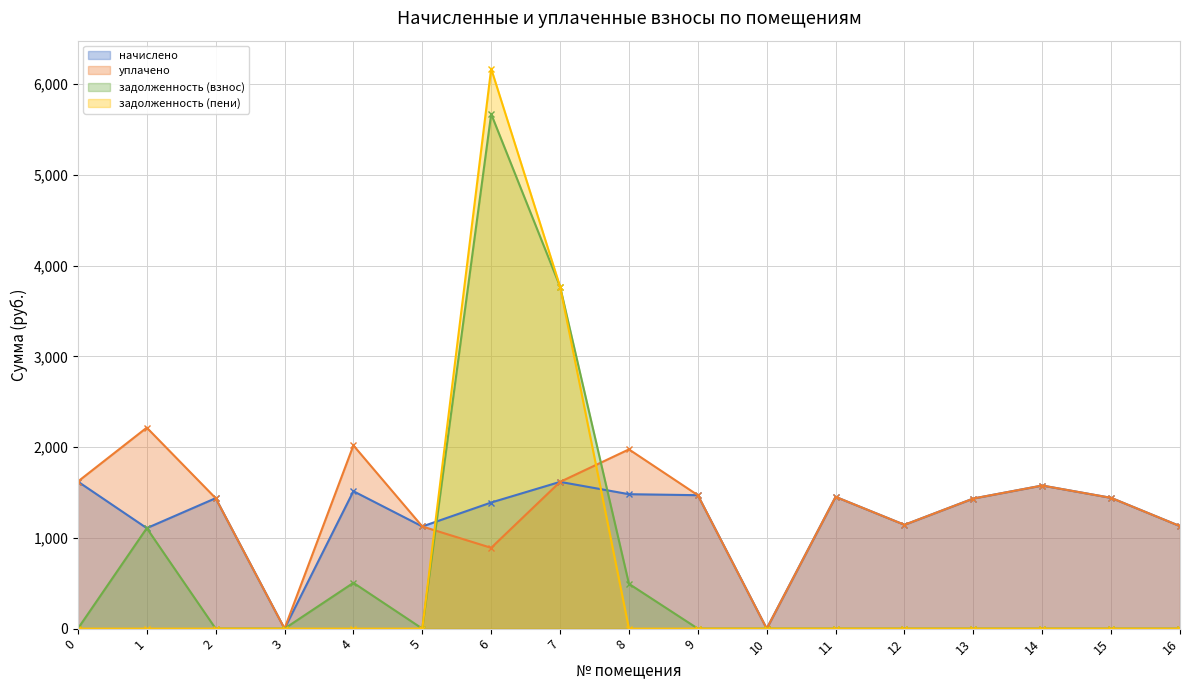

What is the sum of all начислено values?

20936.5